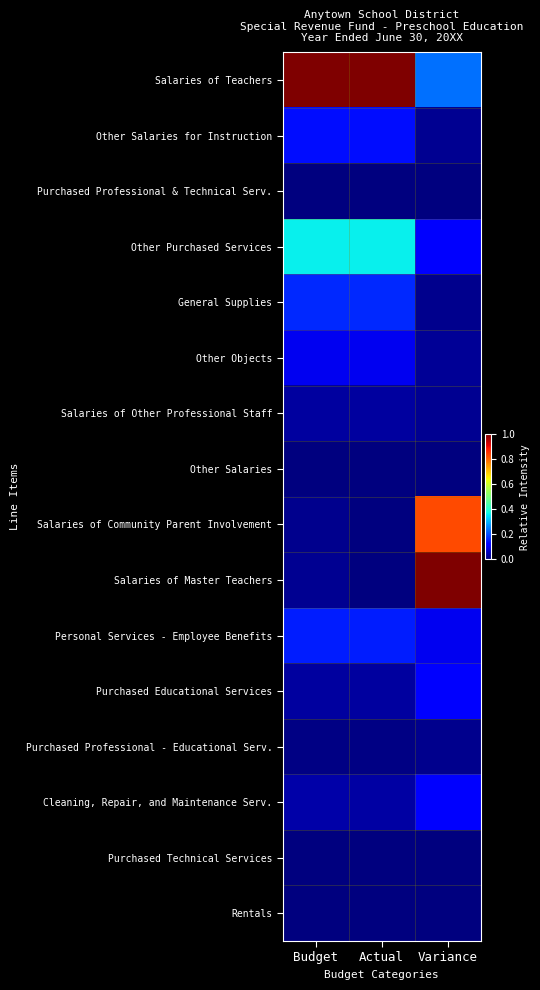

Between Variance and Actual, which is larger?

Actual